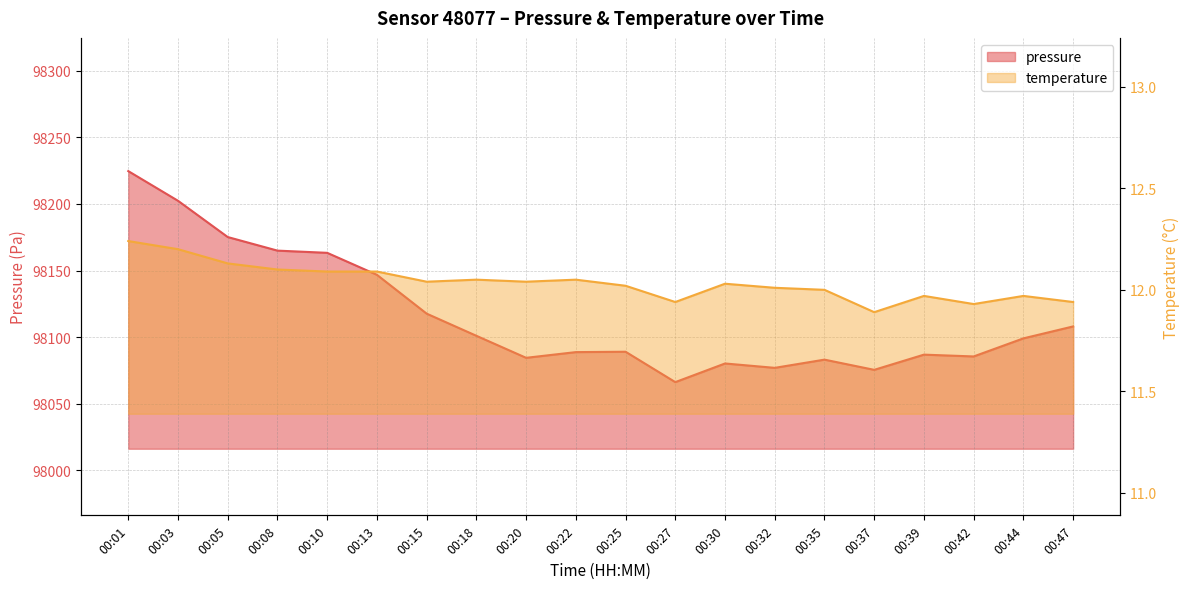

Rank the categories by temperature value from lowest to highest.

00:37, 00:42, 00:27, 00:47, 00:39, 00:44, 00:35, 00:32, 00:25, 00:30, 00:15, 00:20, 00:18, 00:22, 00:10, 00:13, 00:08, 00:05, 00:03, 00:01